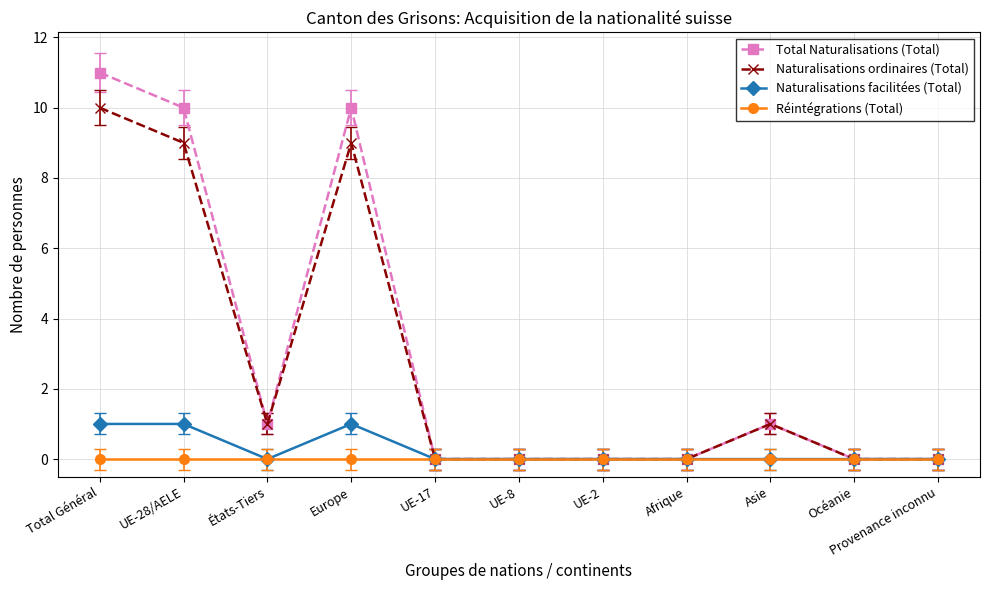

What position from the left is UE-8?

6